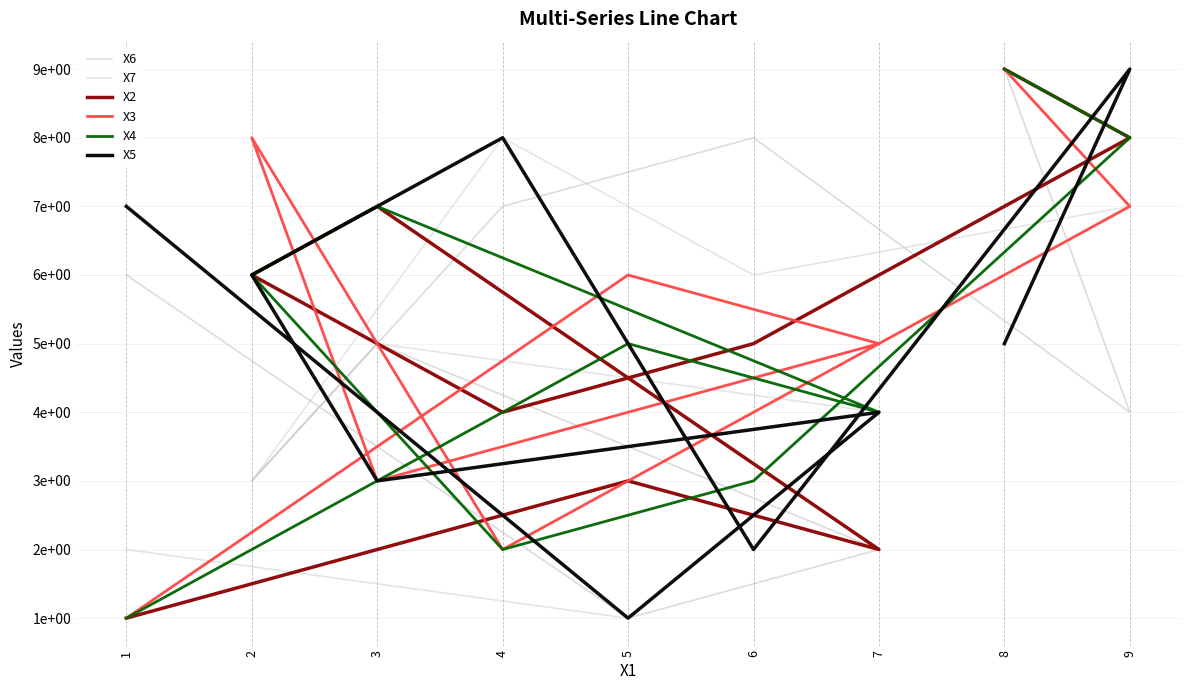

Is it true that X4 equals 5 at 7?

False